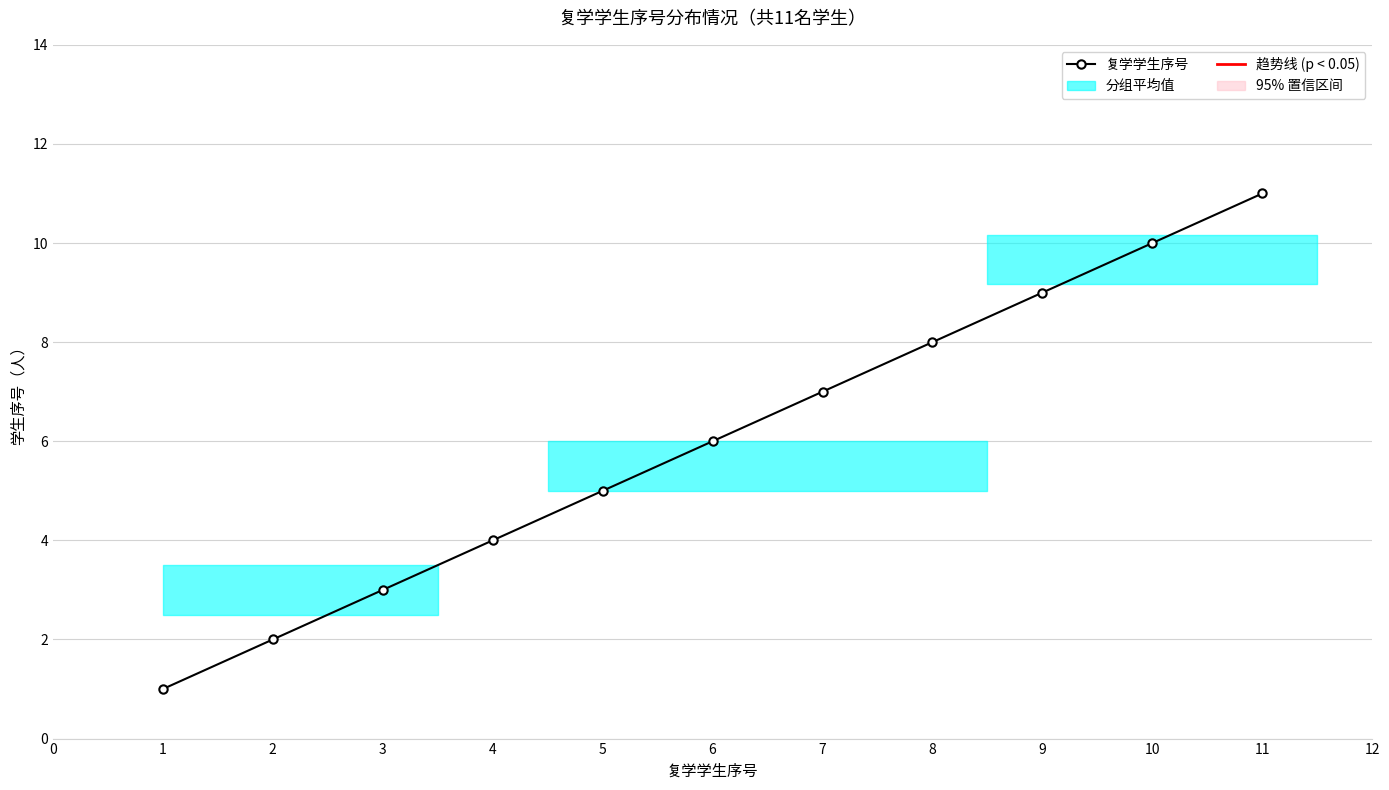

What is the sum of the values at 7 and 9?

16